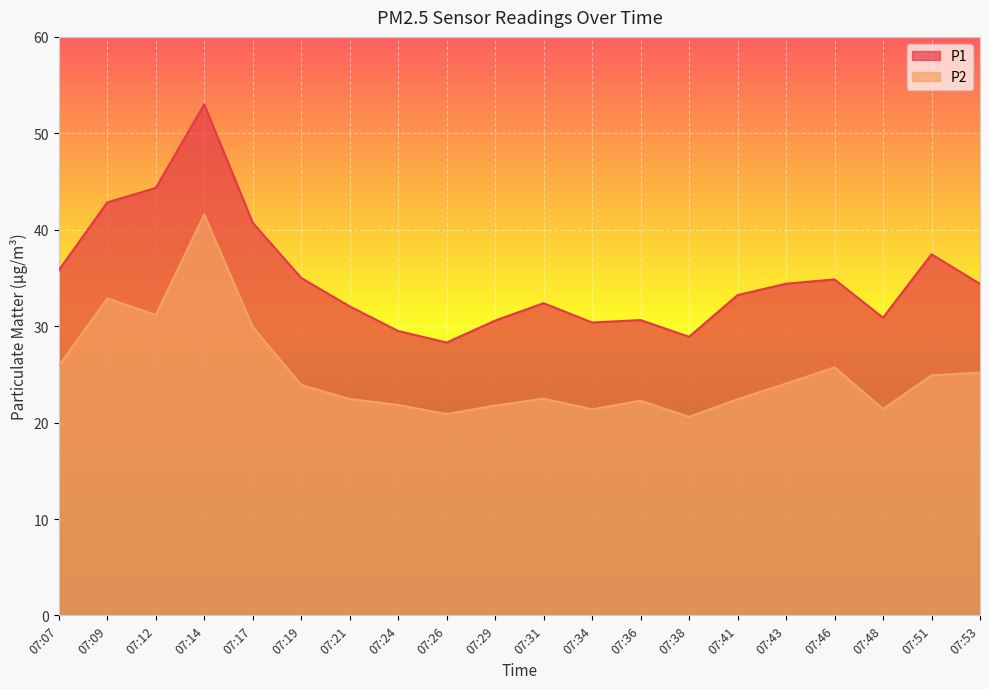

How many lines are shown in the chart?

2